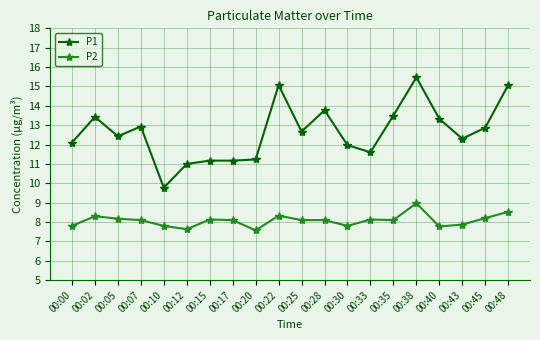

Which series changed the most between 00:43 and 00:45?

P1